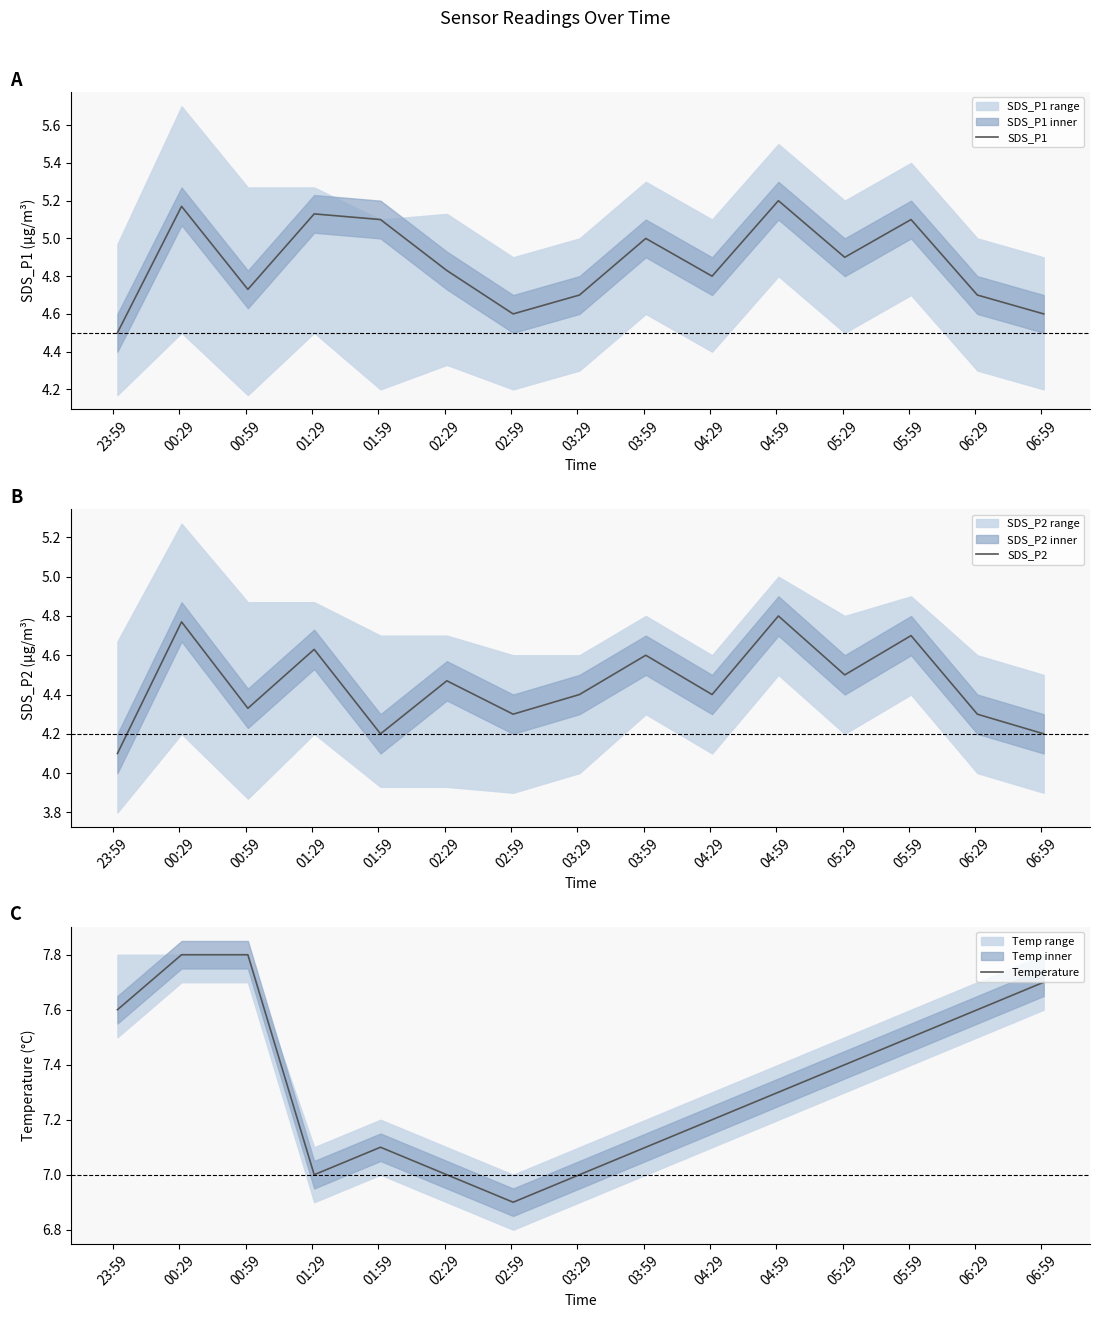

What is the lowest value of the SDS_P1 series?

4.5